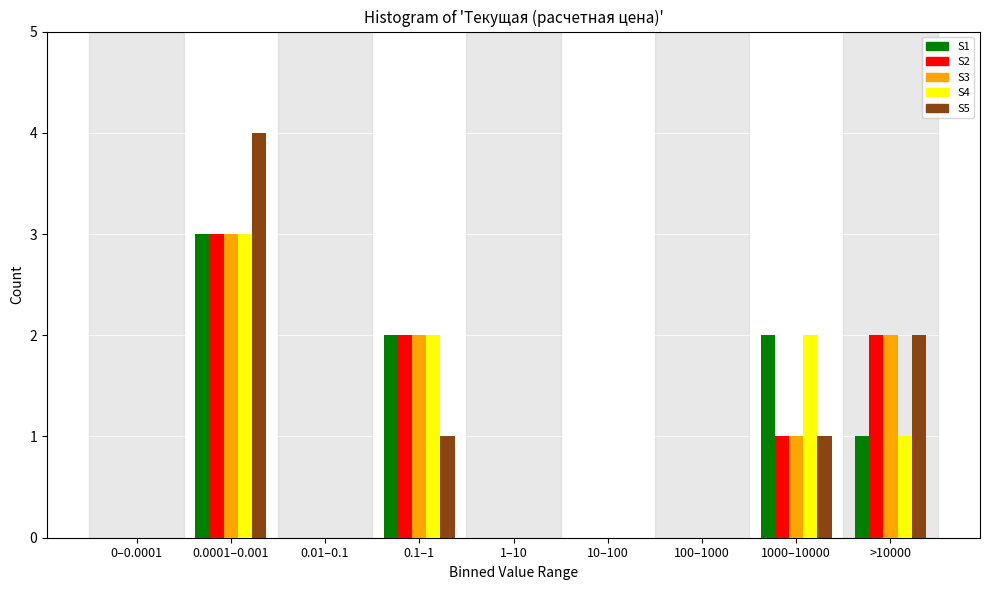

True or false: S5 has a value of 0 at 100–1000.

True